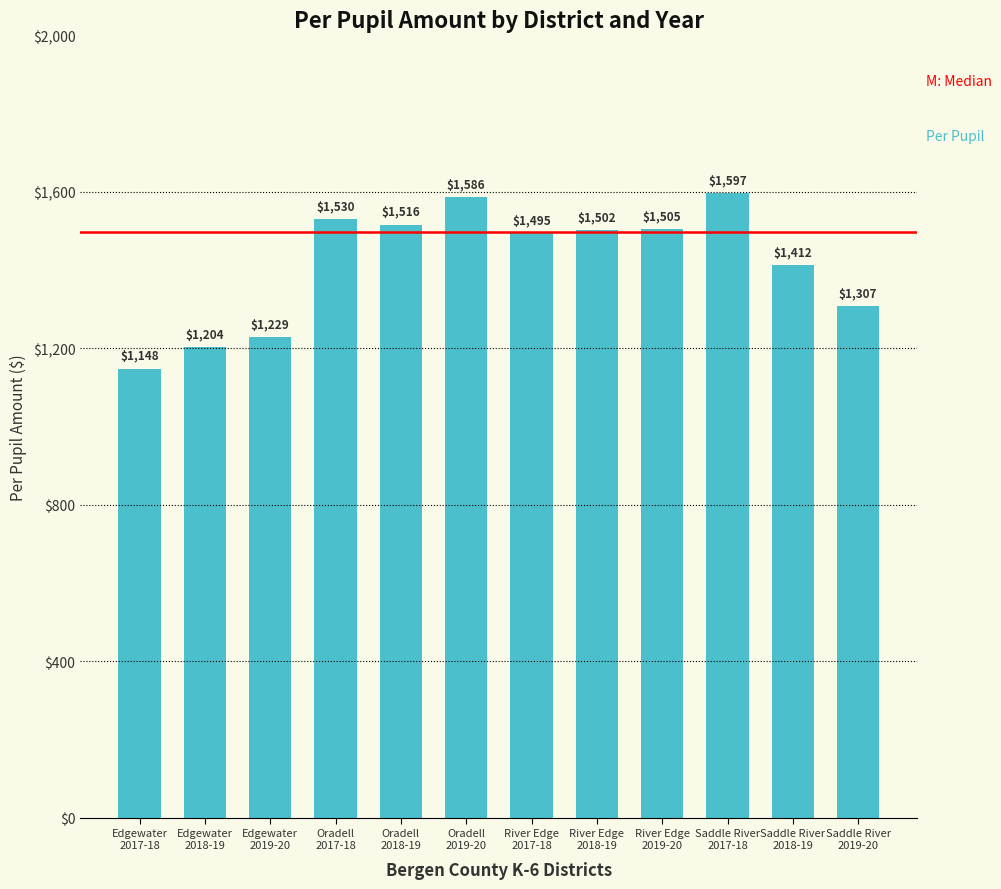

What position from the right is Edgewater
2019-20?

10